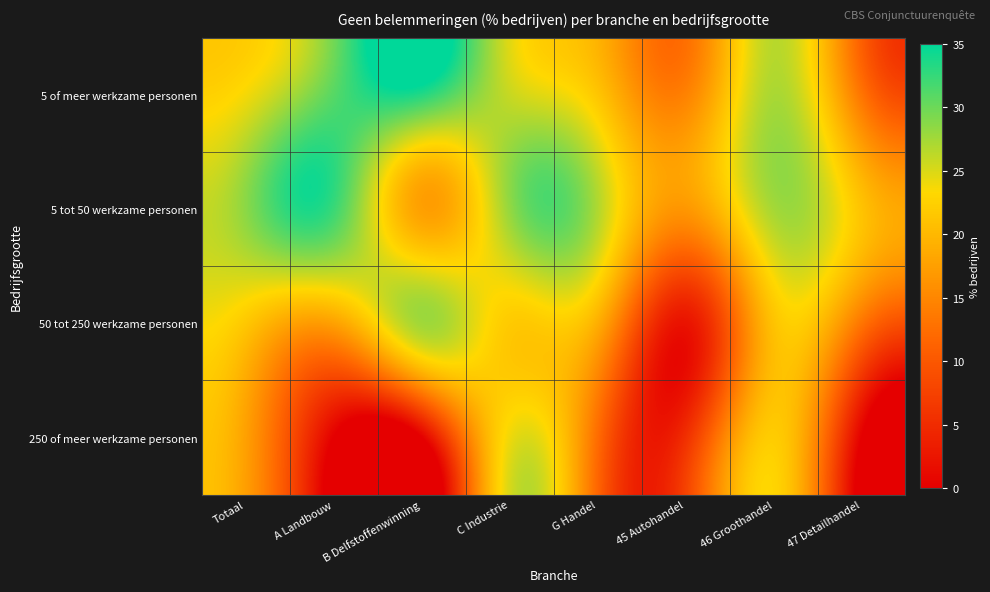

Count the number of data series in this chart.

4